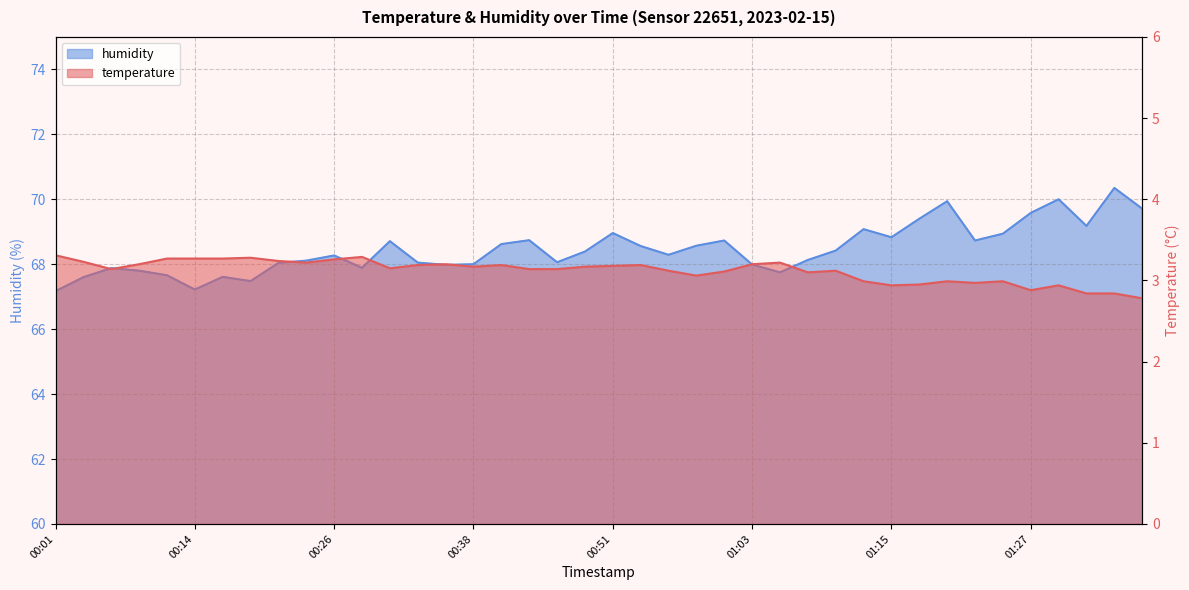

List the series in order of their overall mean, lowest first.

temperature, humidity